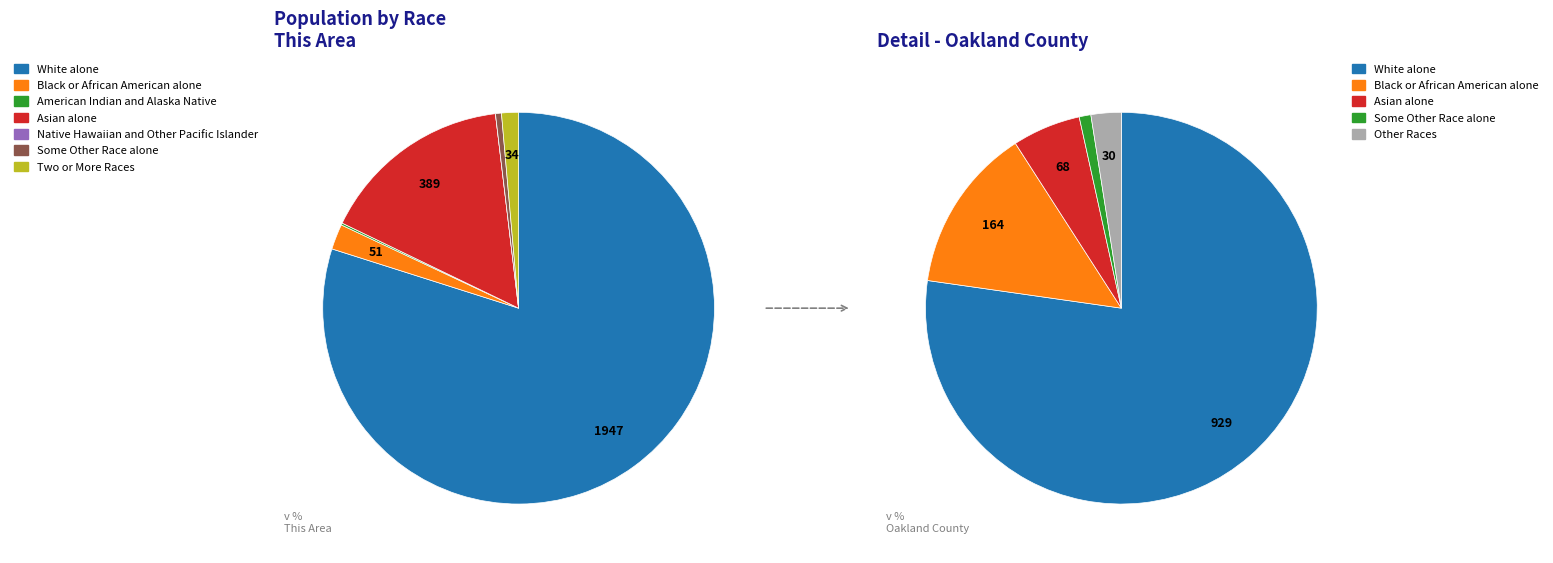

Which slice is the largest?

White alone